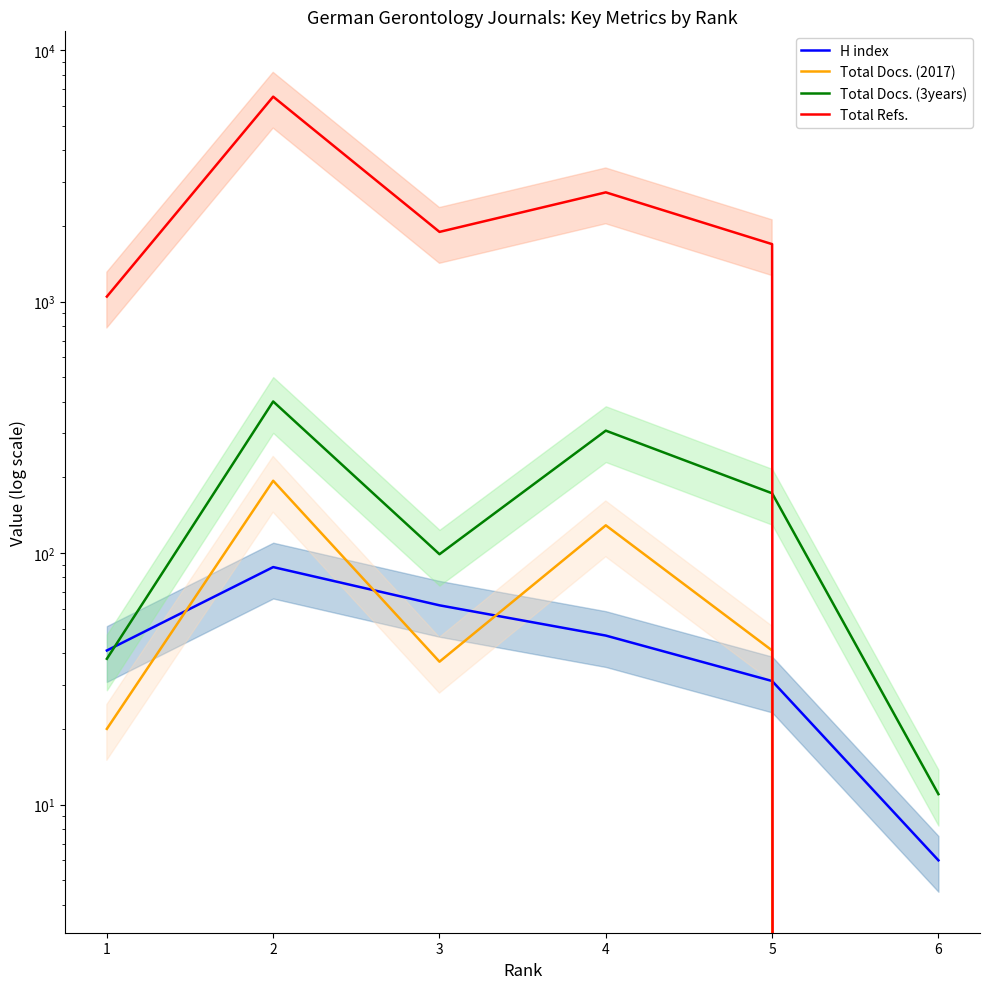

At which category is the sum across all series the highest?

2